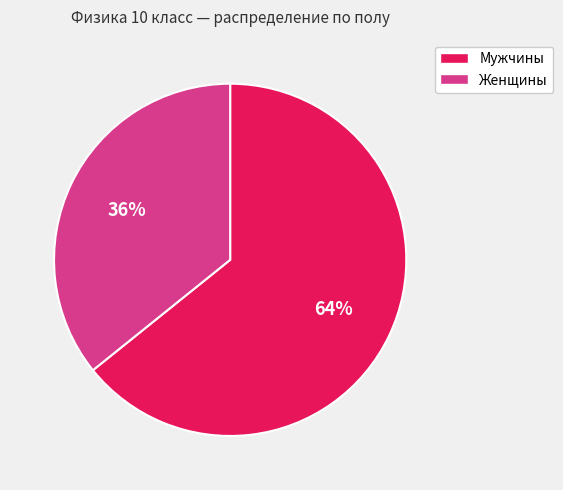

Count the number of slices in the pie.

2